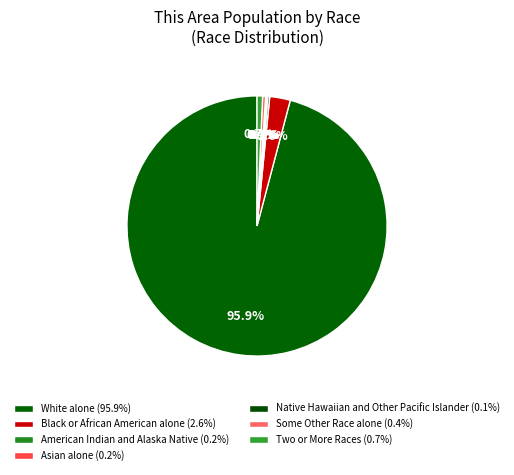

Does Native Hawaiian and Other Pacific Islander account for over 50% of the chart?

No